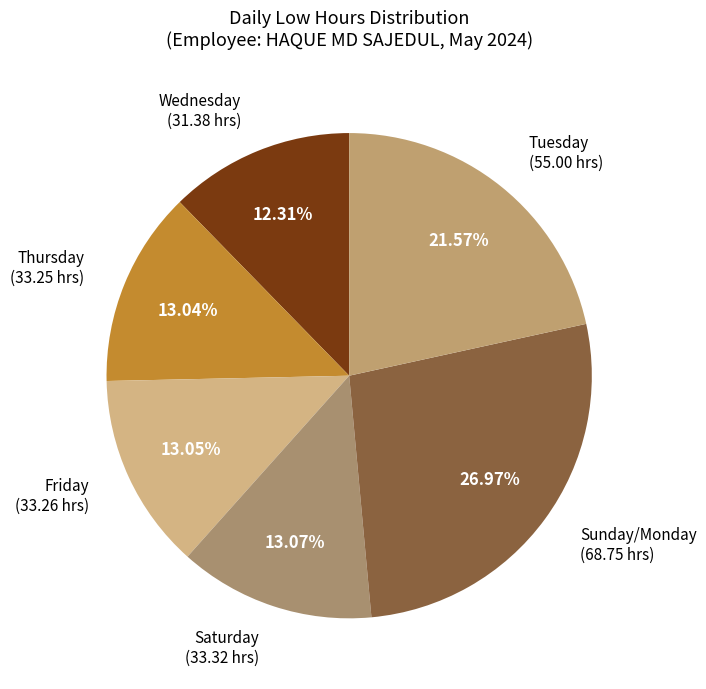

Count the number of slices in the pie.

6